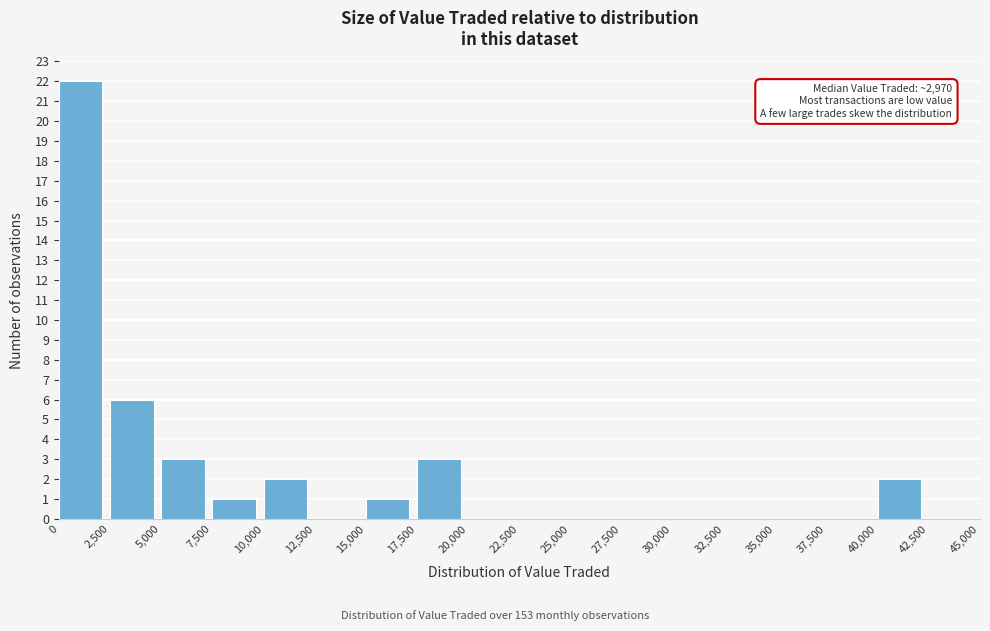

Over which range of the x-axis is the bar tallest?

0 to 2,500